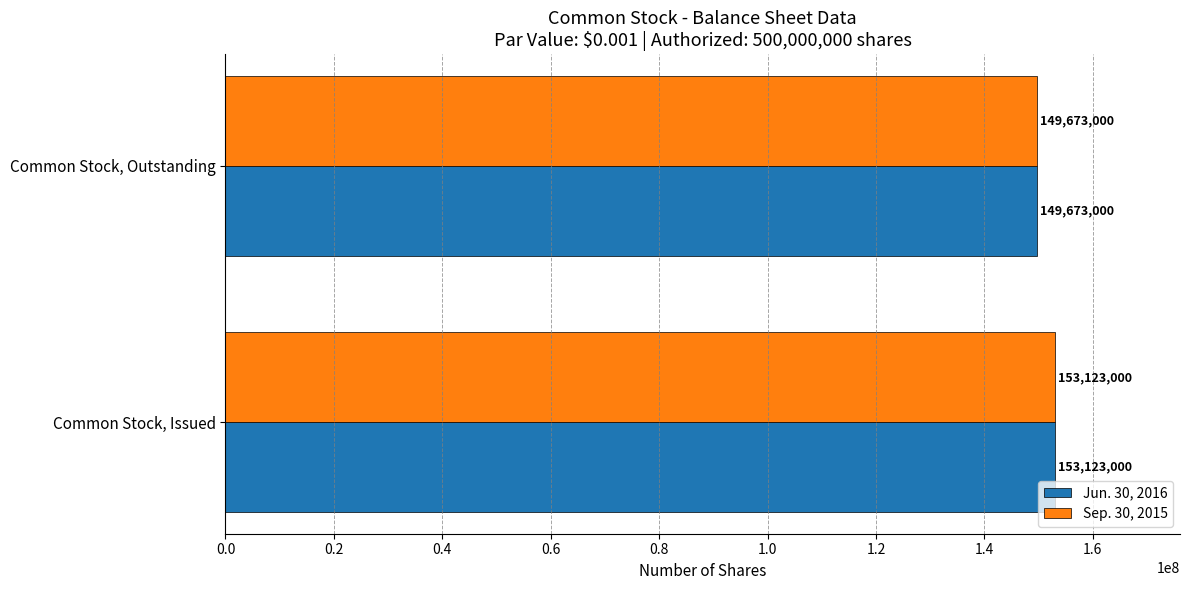

True or false: Sep. 30, 2015 has a value of 149673000 at Common Stock, Outstanding.

True